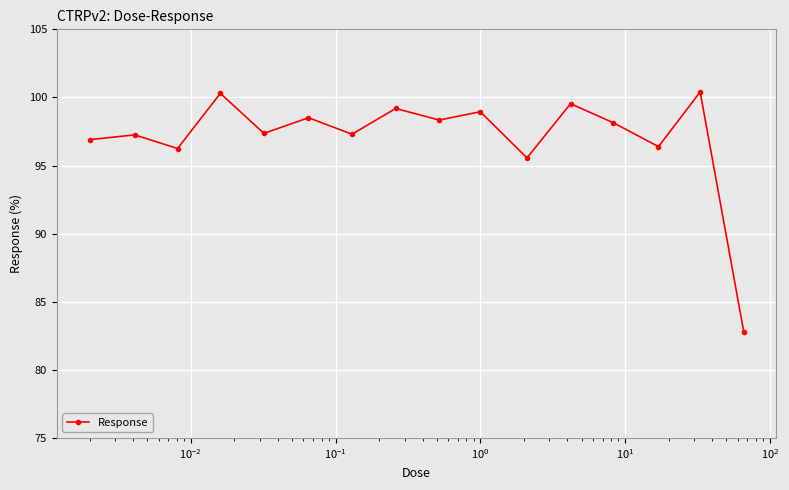

What is the value of the 1st point from the left?

96.9